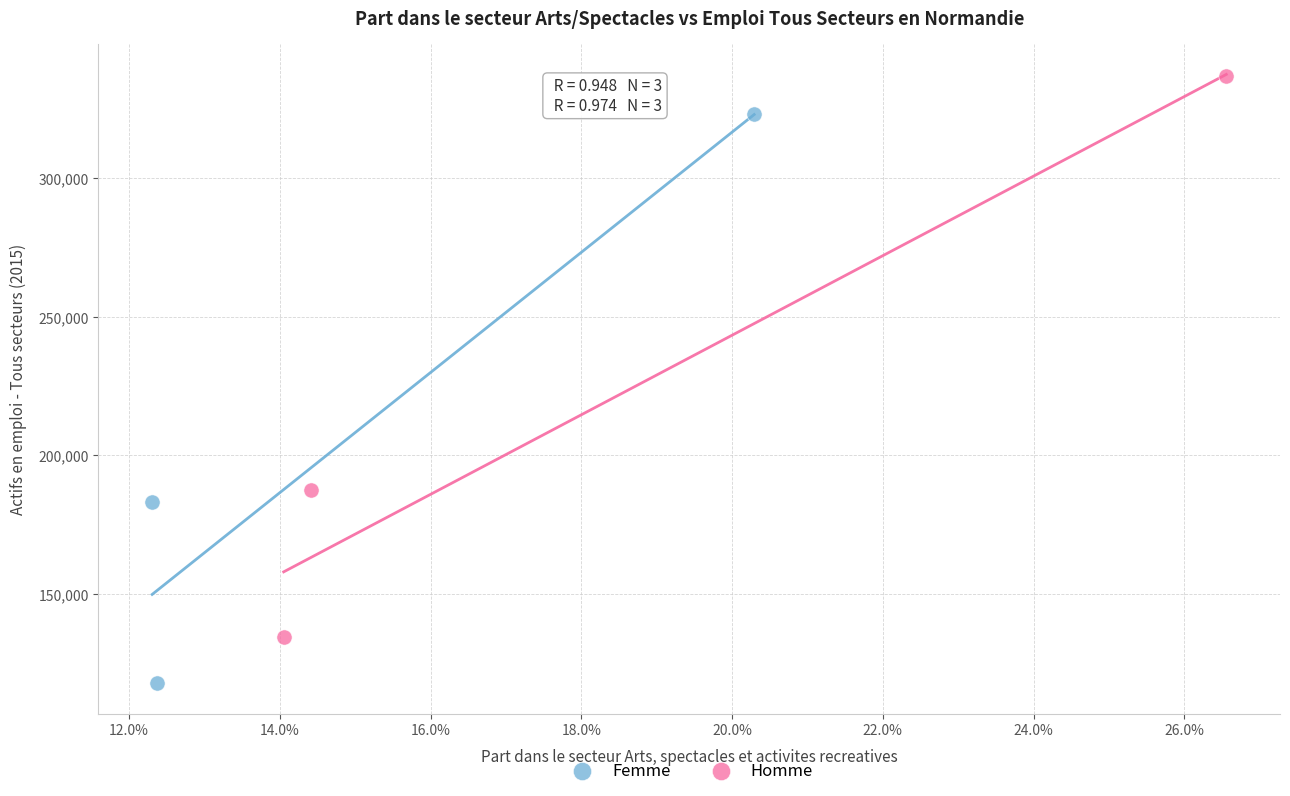

Which series reaches the minimum Y coordinate?

Femme